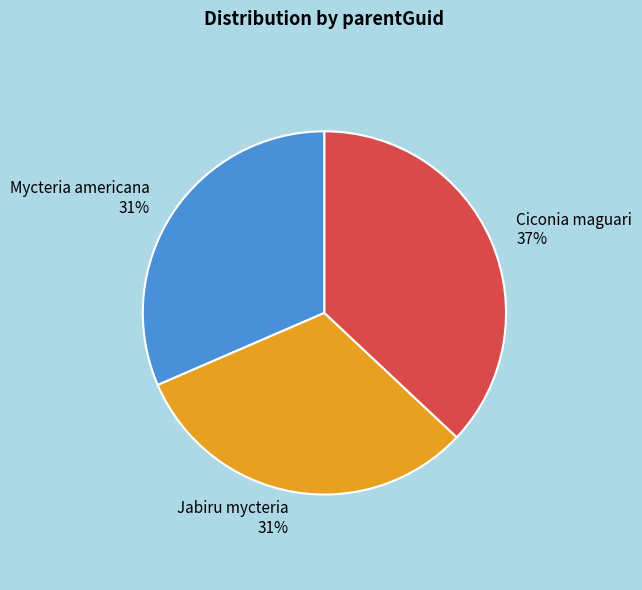

To the nearest percent, what percentage of the pie is Ciconia maguari?

37%